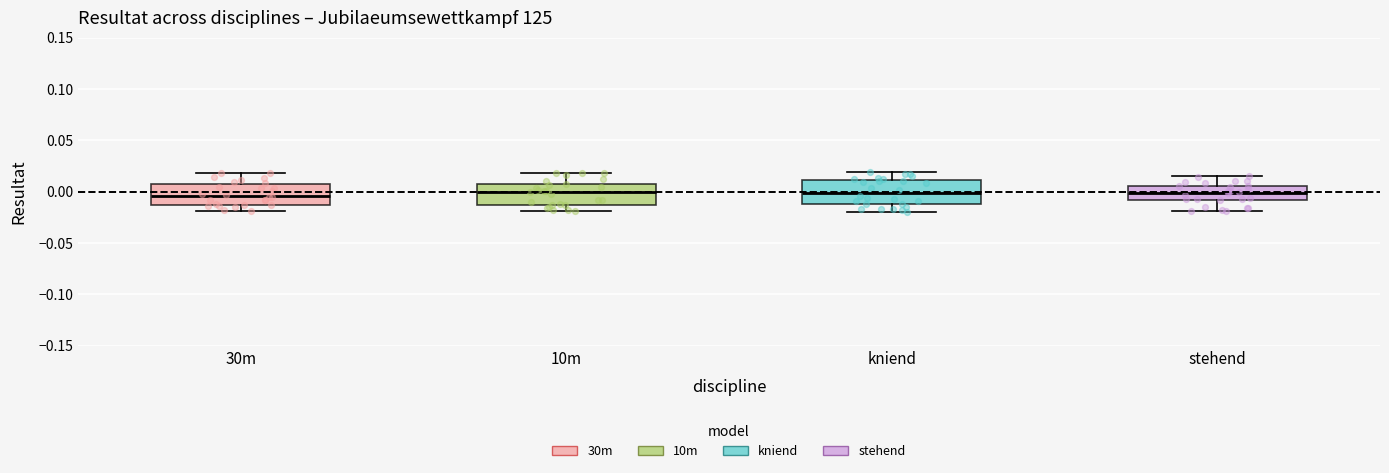

Reading left to right, read every box against the y-axis: the position of its median line, the range the box covers, and the ends of its whiskers. The values are not printed on the chart, so give them approximately, as read against the axis.

30m: median -0.005, box -0.010 to 0.005, whiskers -0.020 to 0.020
10m: median 0.000, box -0.010 to 0.005, whiskers -0.020 to 0.020
kniend: median 0.000, box -0.010 to 0.010, whiskers -0.020 to 0.020
stehend: median 0.000, box -0.010 to 0.005, whiskers -0.020 to 0.015